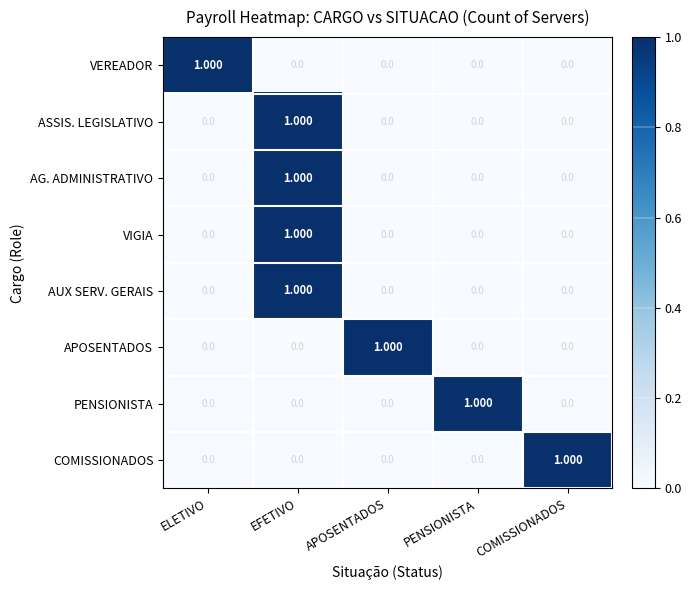

At which category is the sum across all series the highest?

EFETIVO